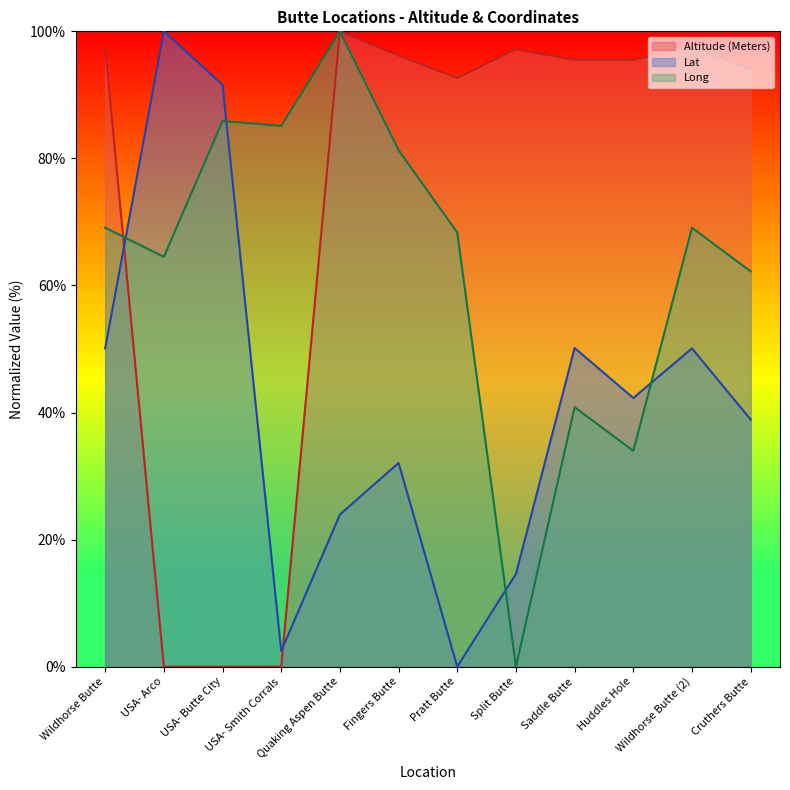

What is the label of the 5th point from the left?

Quaking Aspen Butte